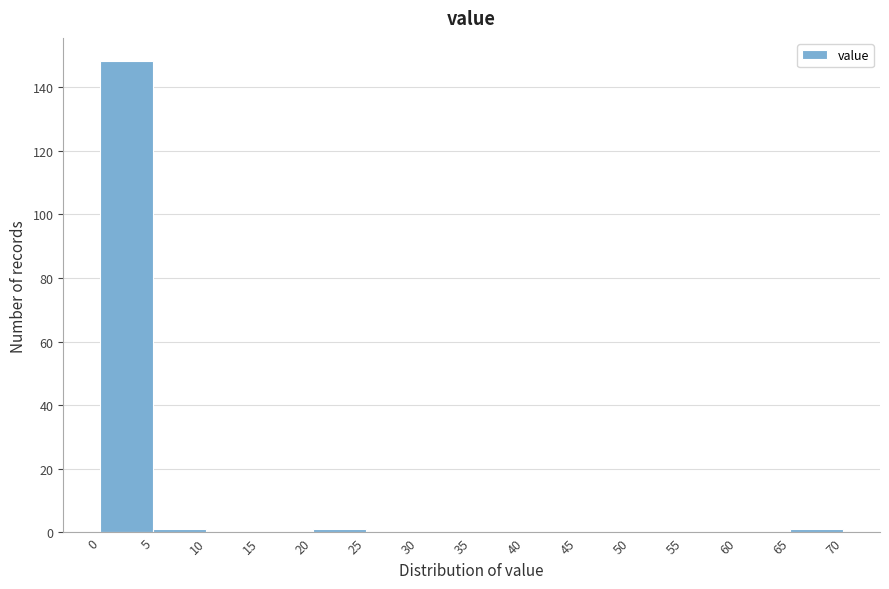

Which range on the x-axis has the tallest bar?

0 to 5